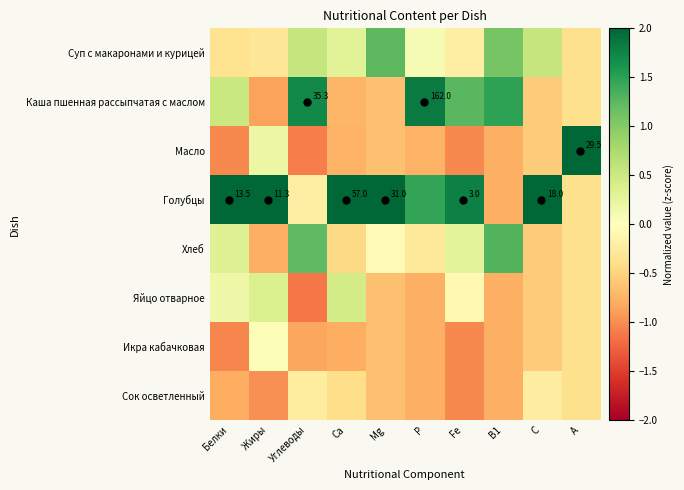

Is it true that Сок осветленный equals -0.4 at Са?

True